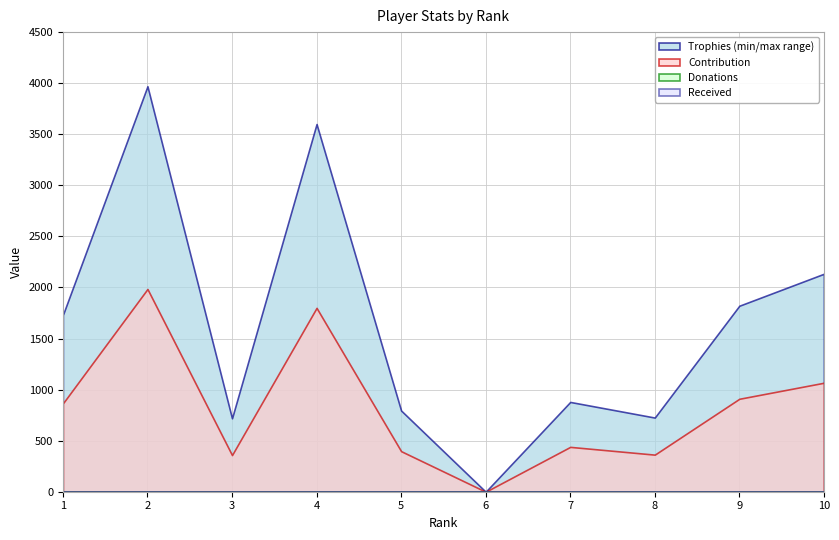

The Contribution series shows 363 at 8. True or false?

True